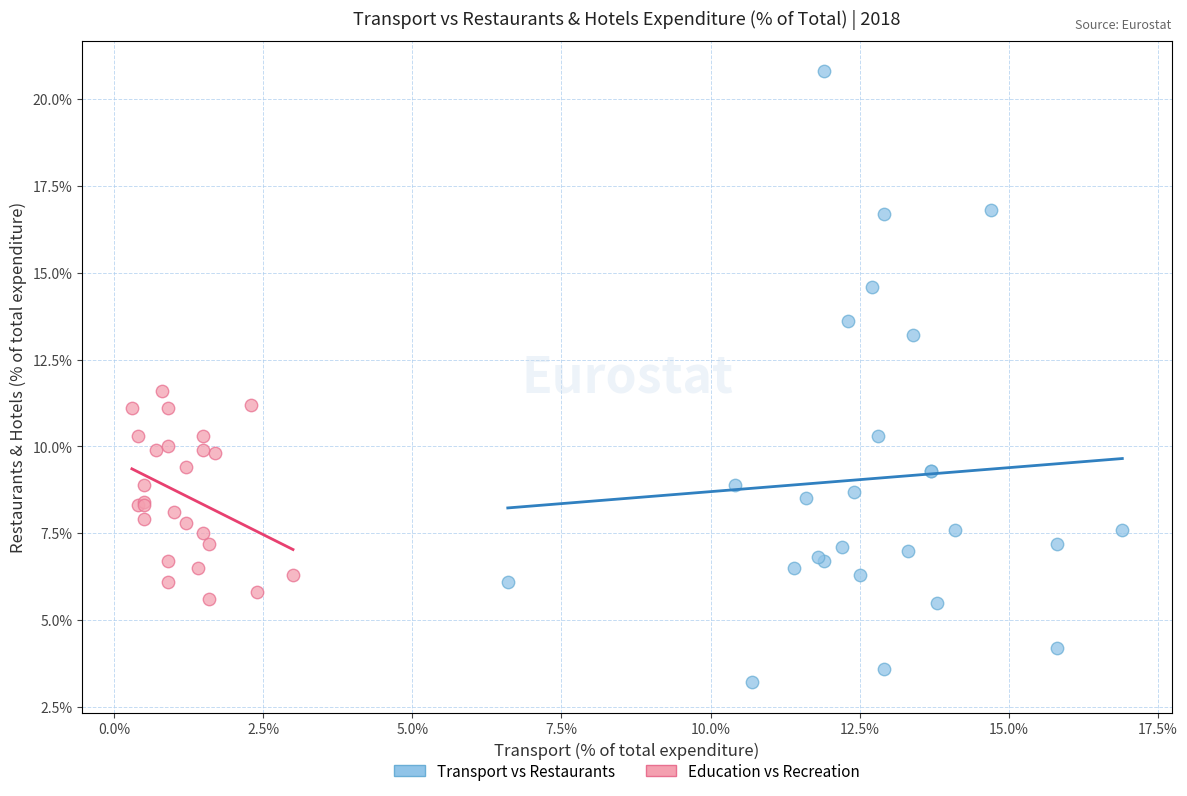

What are all the series names shown in the legend?

Transport vs Restaurants, Education vs Recreation